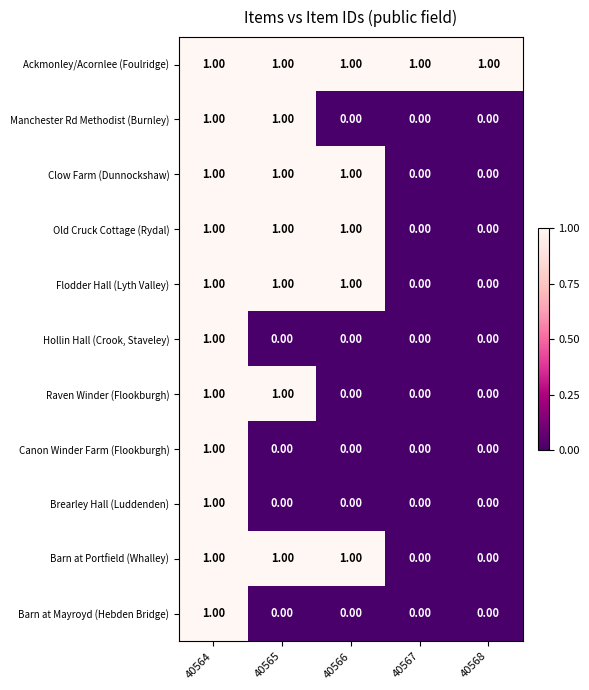

At how many categories does at least one series exceed 0?

5